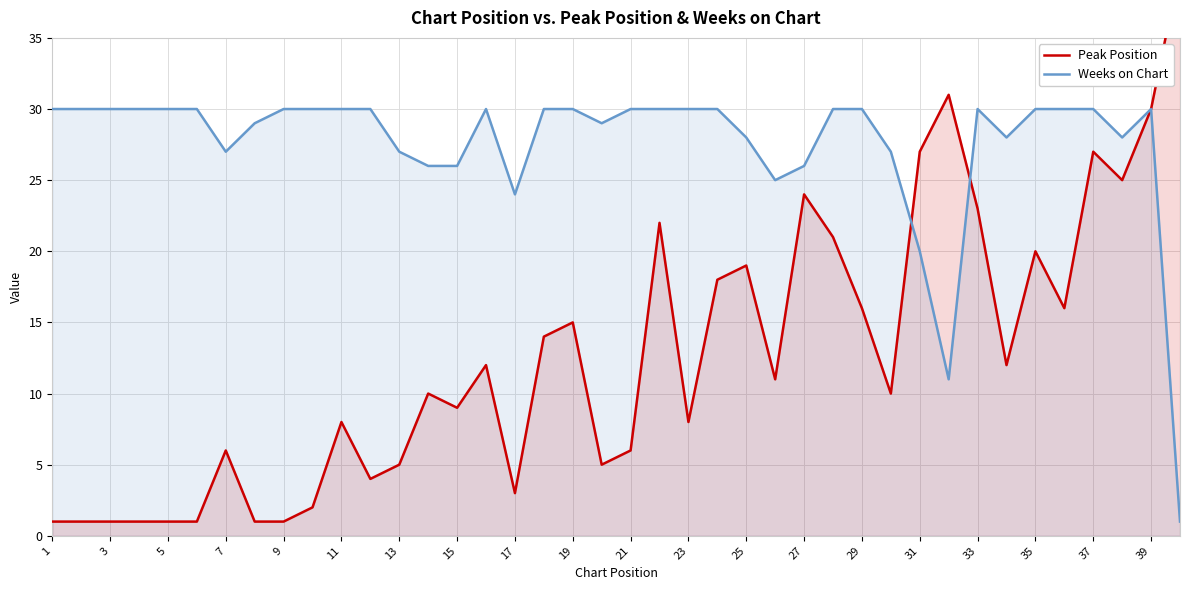

The value of Weeks on Chart at 21 is 30. True or false?

True